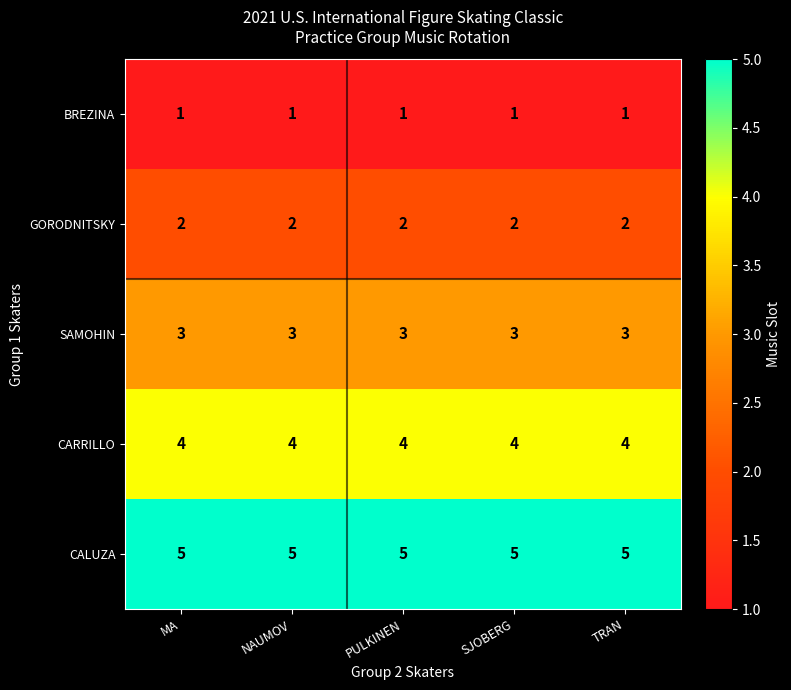

Rank the series by their average value, from lowest to highest.

BREZINA, GORODNITSKY, SAMOHIN, CARRILLO, CALUZA